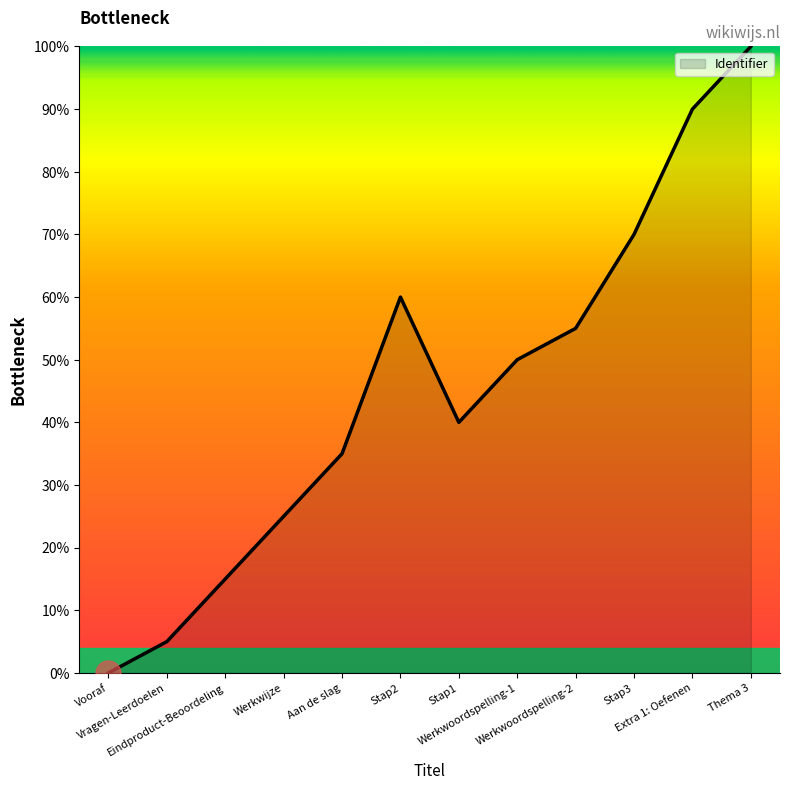

Count the number of data series in this chart.

1